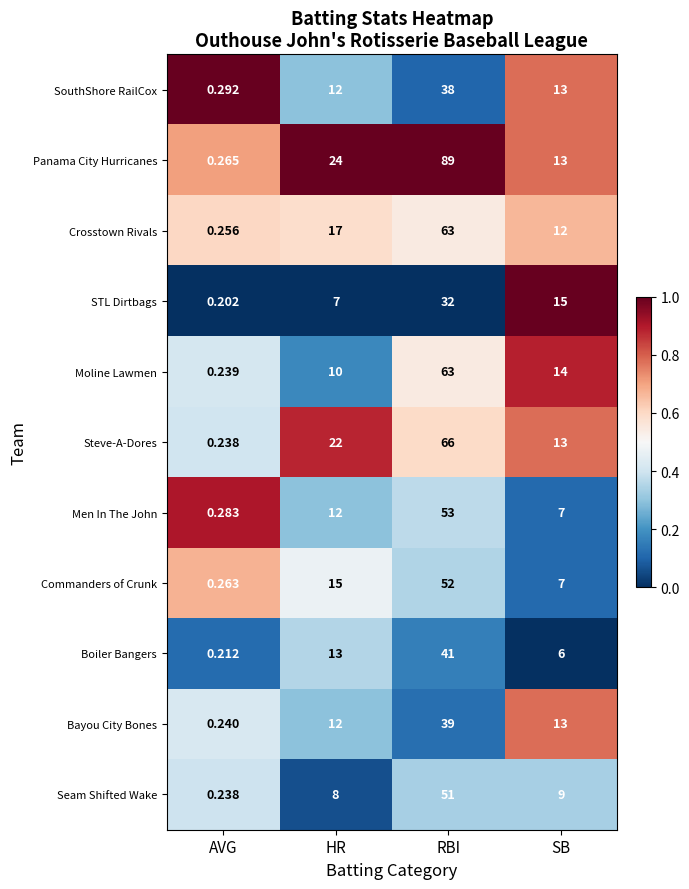

Which category has the highest value across all series?

RBI